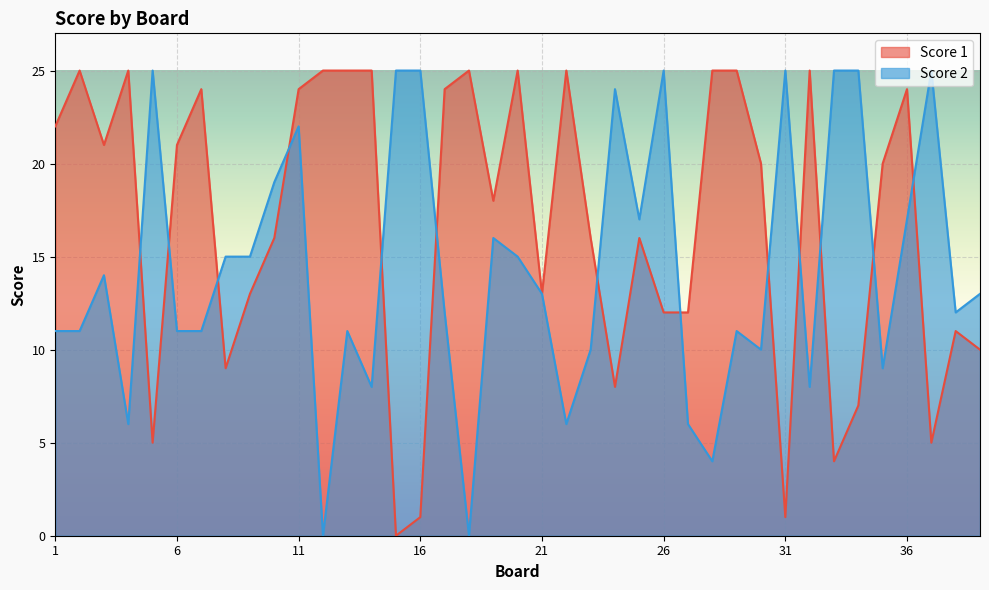

Where does the Score 2 series first go above 13?

3